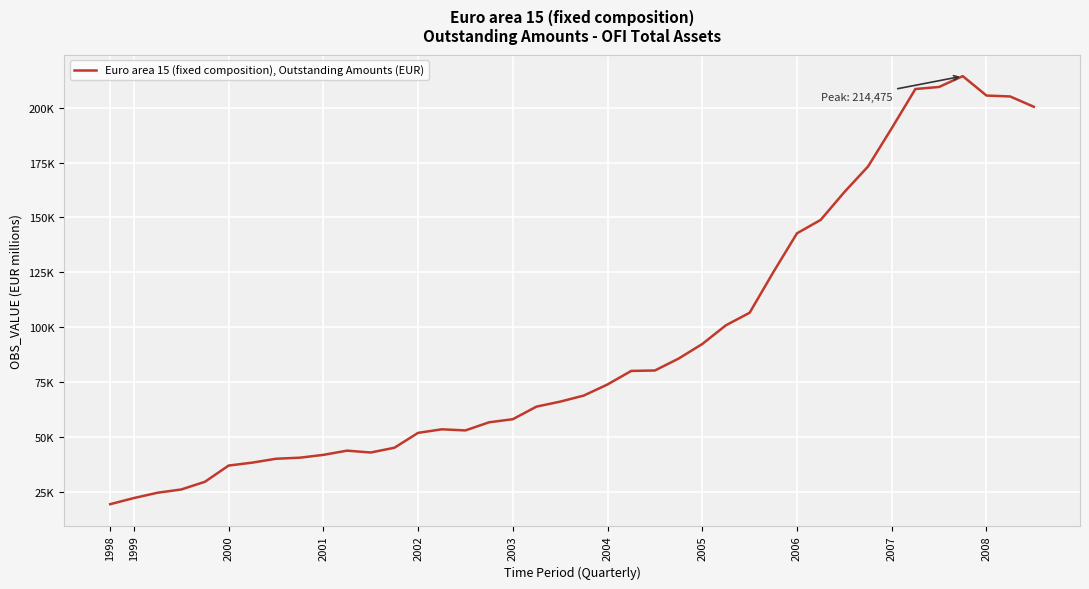

Is this an area chart (filled region under the line)?

No